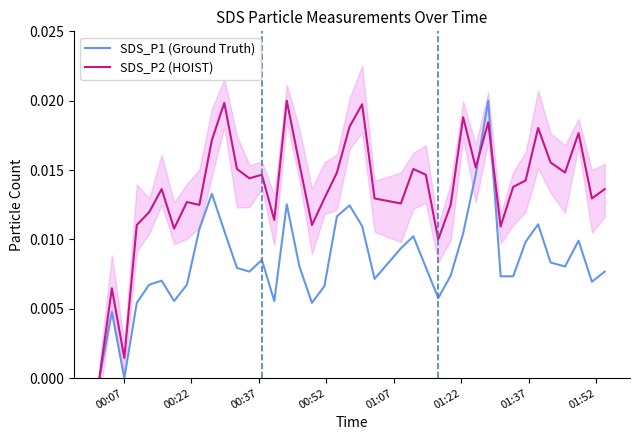

How many interior local valleys does the SDS_P2 (HOIST) series have?

12